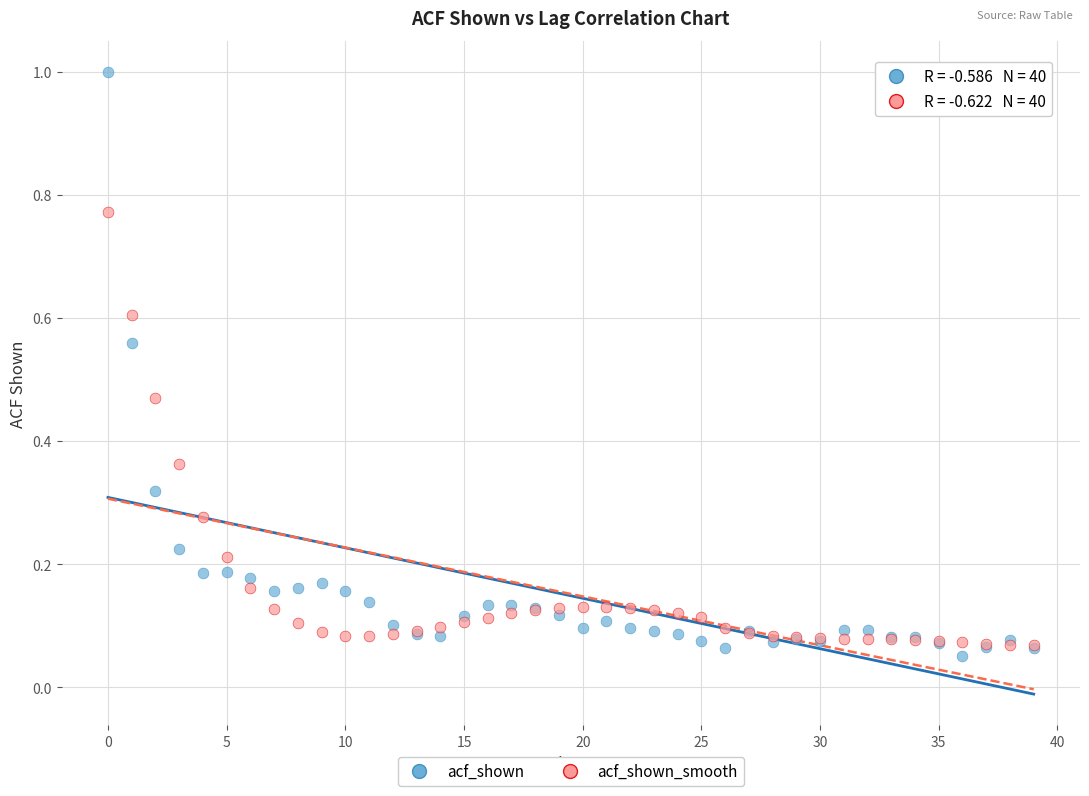

What are all the series names shown in the legend?

acf_shown, acf_shown_smooth